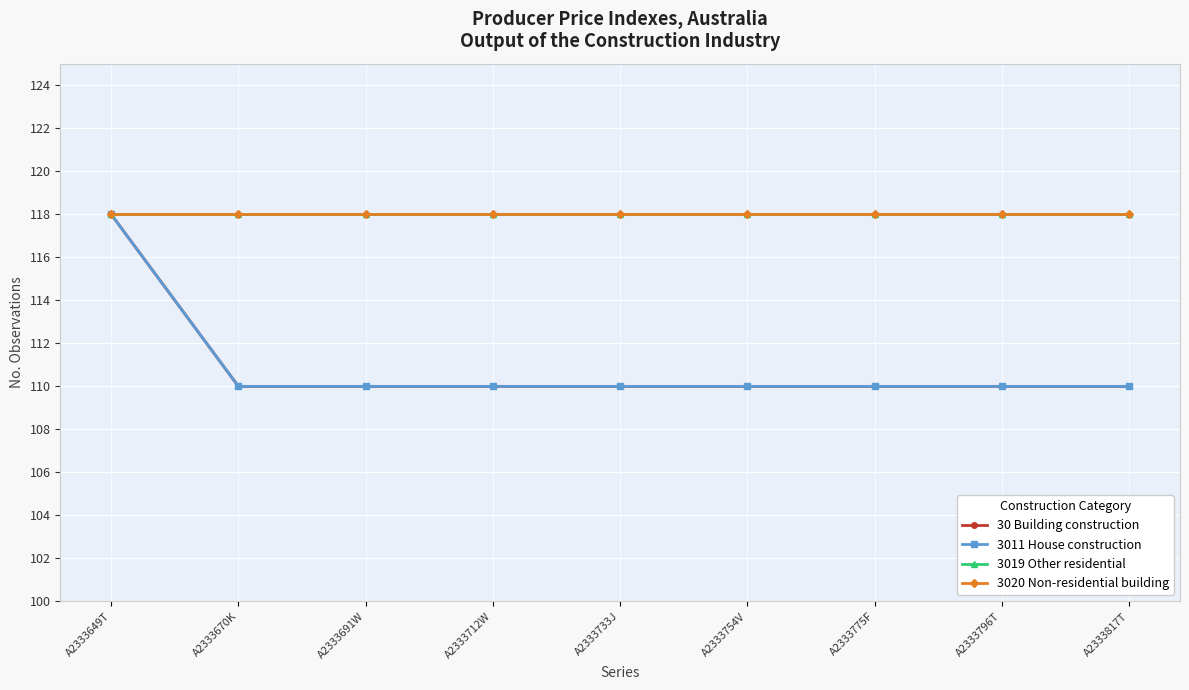

At which category is the sum across all series the highest?

A2333649T